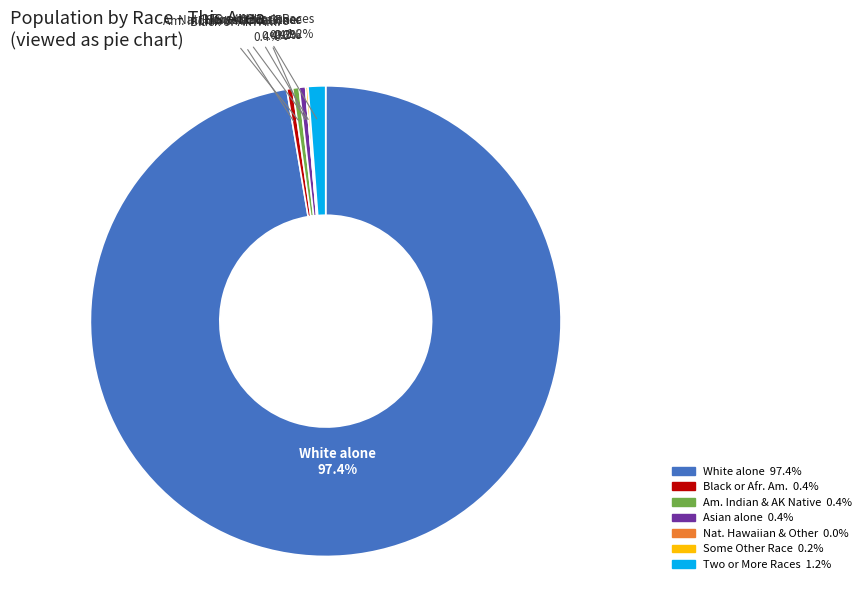

Is there any slice that represents more than half of the pie?

Yes